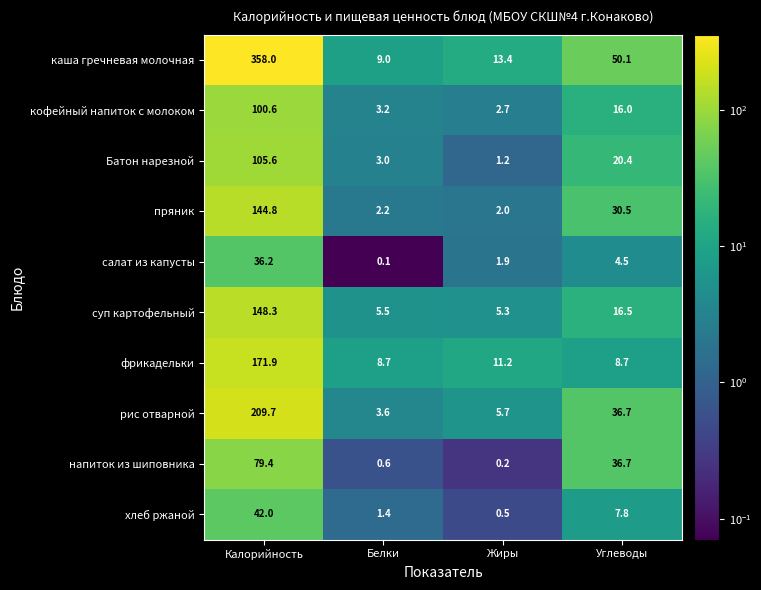

Which category has the highest value across all series?

Калорийность